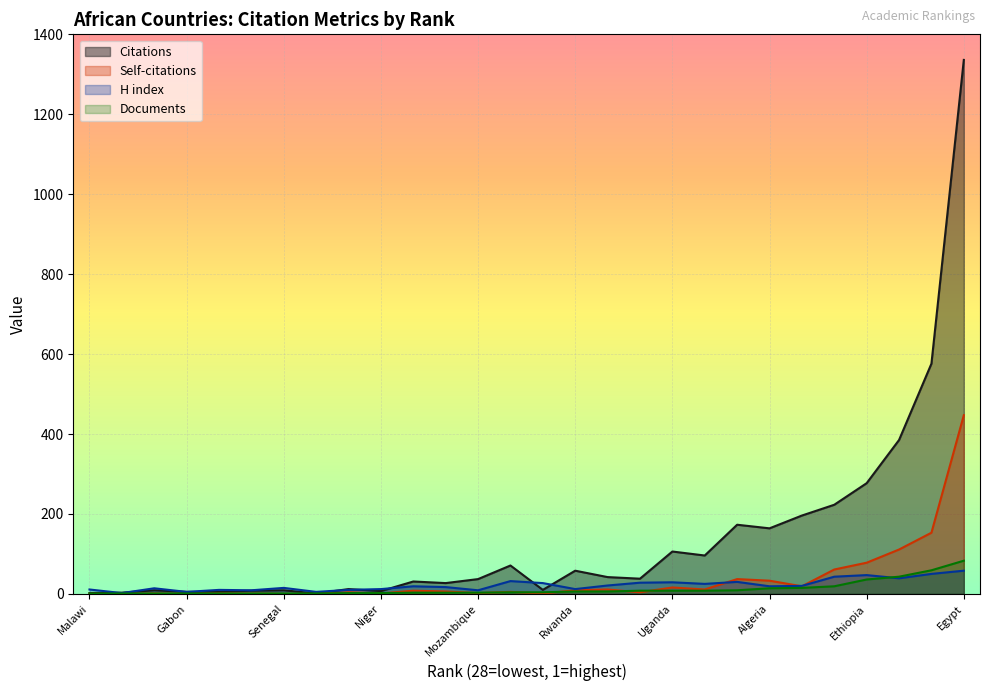

The value of Citations at Tunisia is 173. True or false?

True